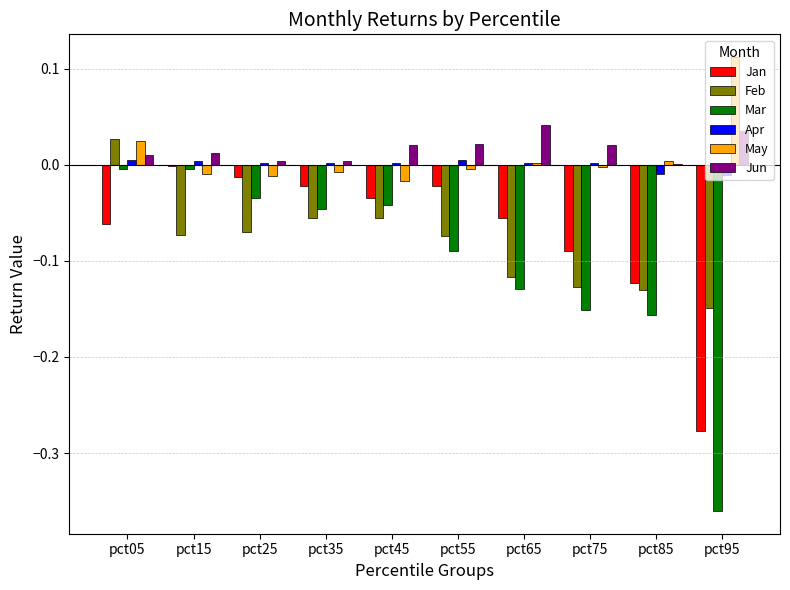

What is the sum of all Mar values?

-1.0